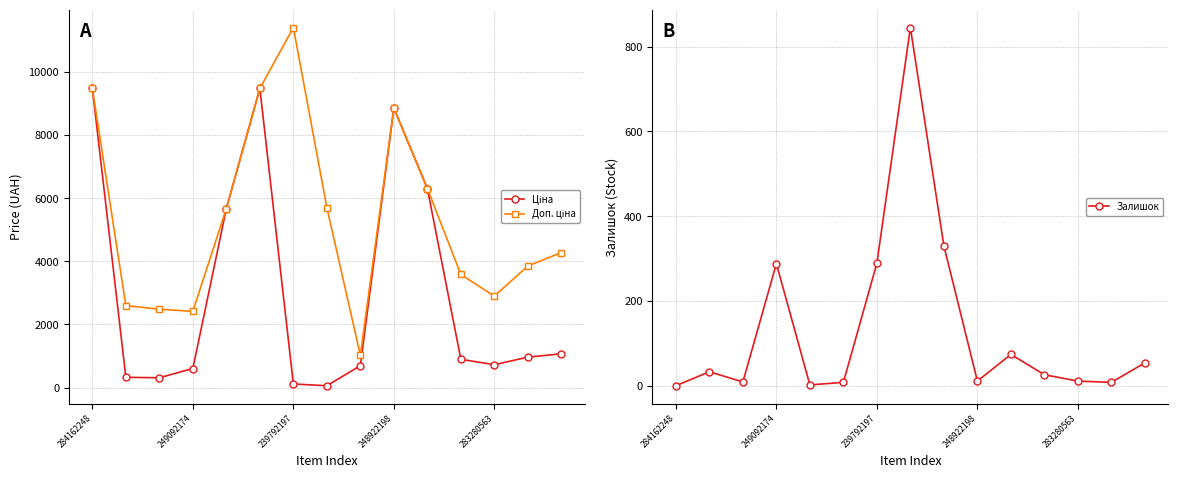

How many data points in Залишок are less than 26?

7